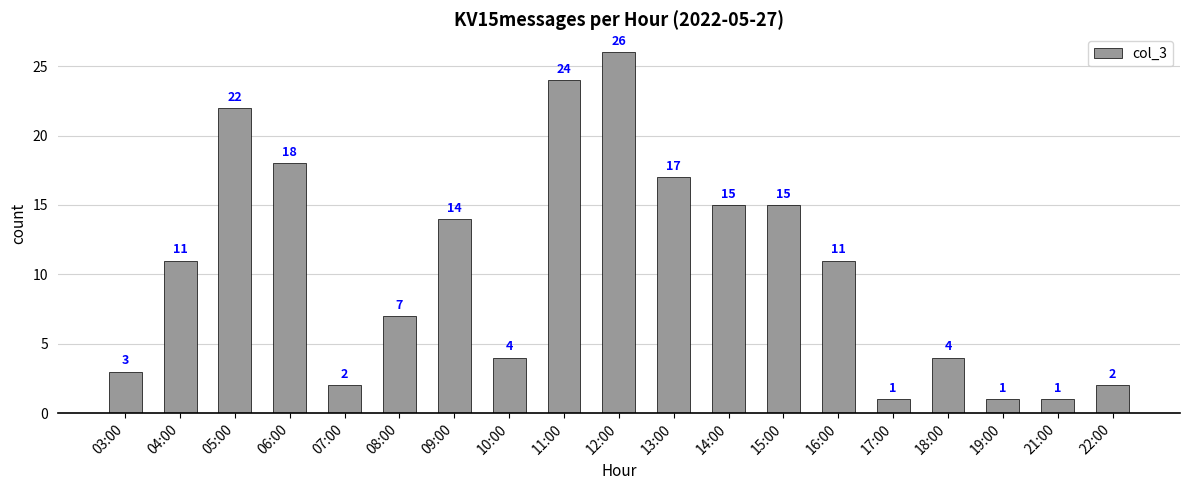

True or false: the data shows 1 at 21:00.

True